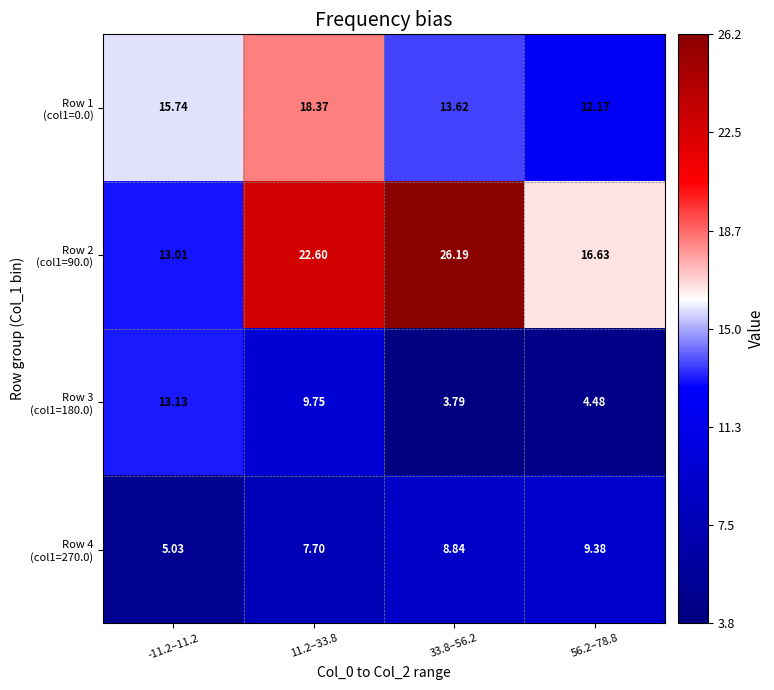

Count the number of categories in the chart.

4